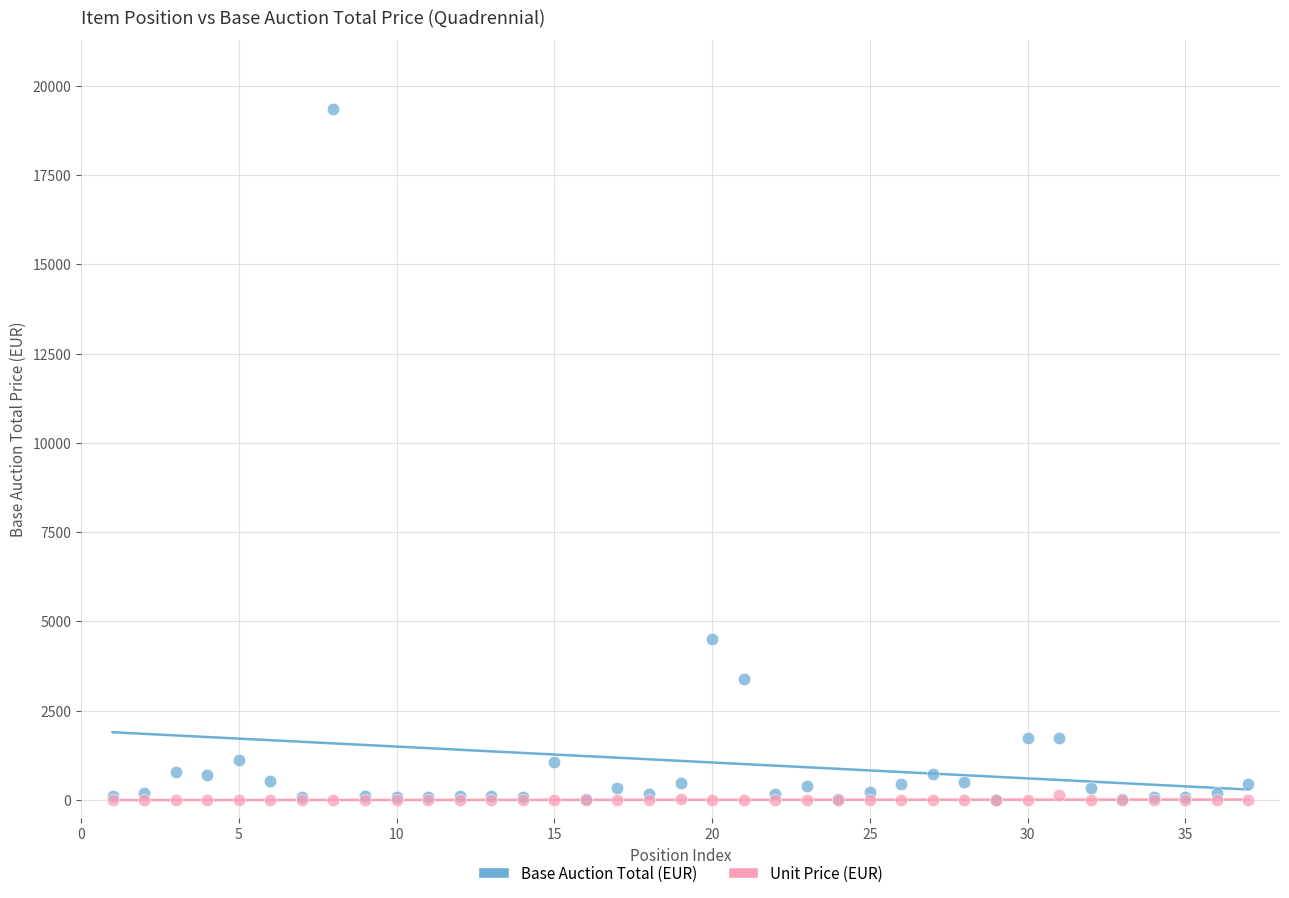

In the Base Auction Total (EUR) series, what Y value is closest to 9669?

4520.0